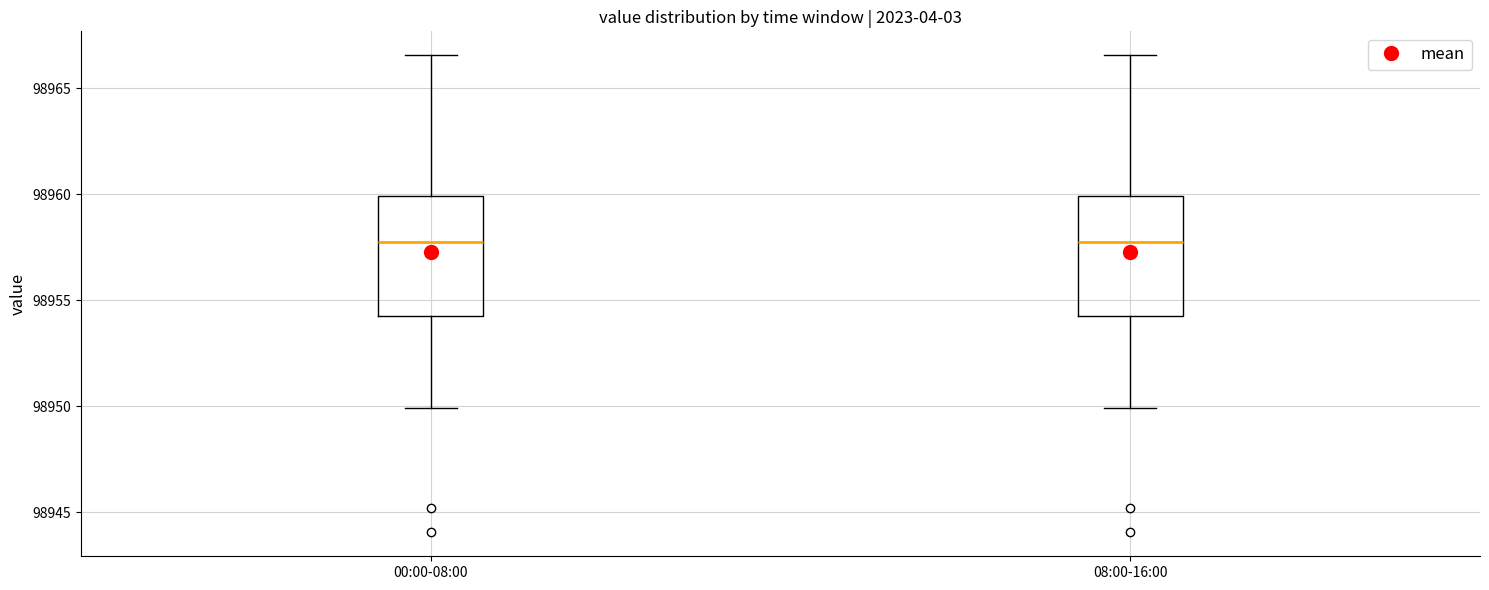

Reading left to right, read every box against the y-axis: the position of its median line, the range the box covers, and the ends of its whiskers. The values are not printed on the chart, so give them approximately, as read against the axis.

00:00-08:00: median 98958.0, box 98954.5 to 98960.0, whiskers 98950.0 to 98966.5
08:00-16:00: median 98958.0, box 98954.5 to 98960.0, whiskers 98950.0 to 98966.5